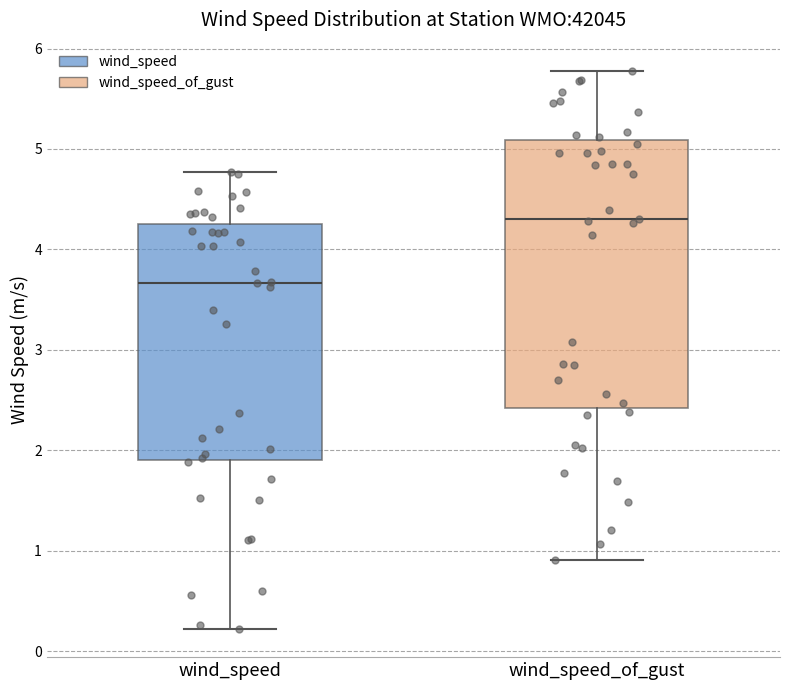

Reading left to right, transcribe this box plot: for each box, give where its median line is, the range the box spans, and where its two whiskers end, as read against the y-axis. The values are not printed on the chart, so give them approximately, as read against the axis.

wind_speed: median 3.7, box 1.9 to 4.3, whiskers 0.2 to 4.8
wind_speed_of_gust: median 4.3, box 2.4 to 5.1, whiskers 0.9 to 5.8